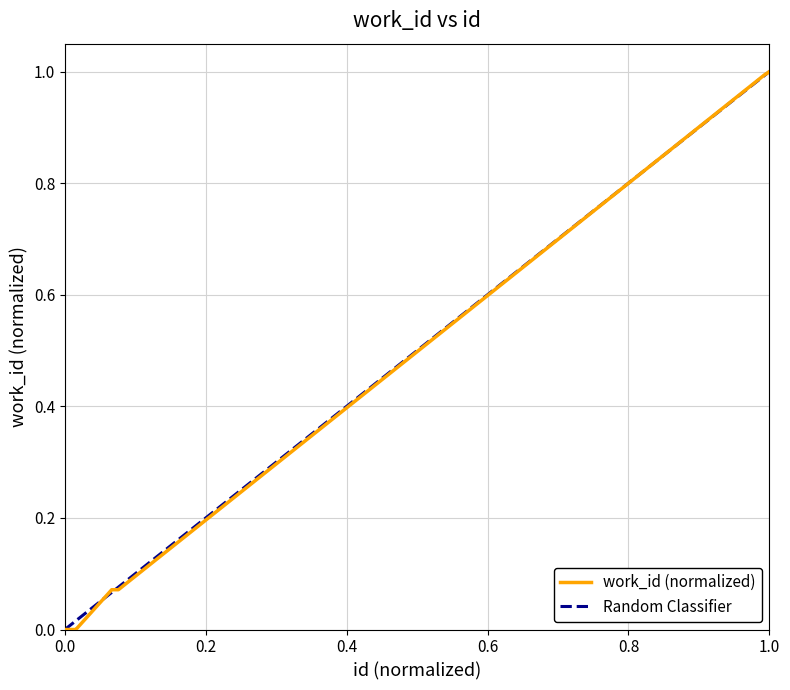

What is the sum of all values?

3.1